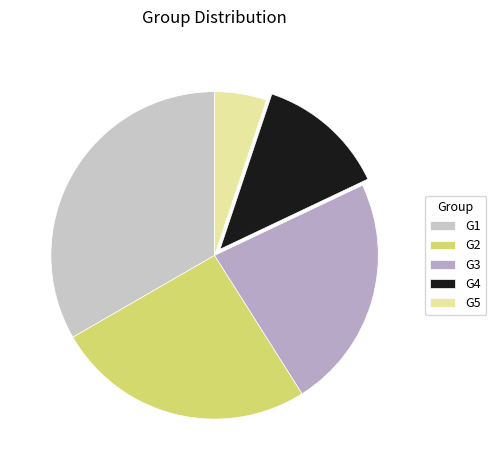

Combined, do G1 and G4 account for over 50%?

No